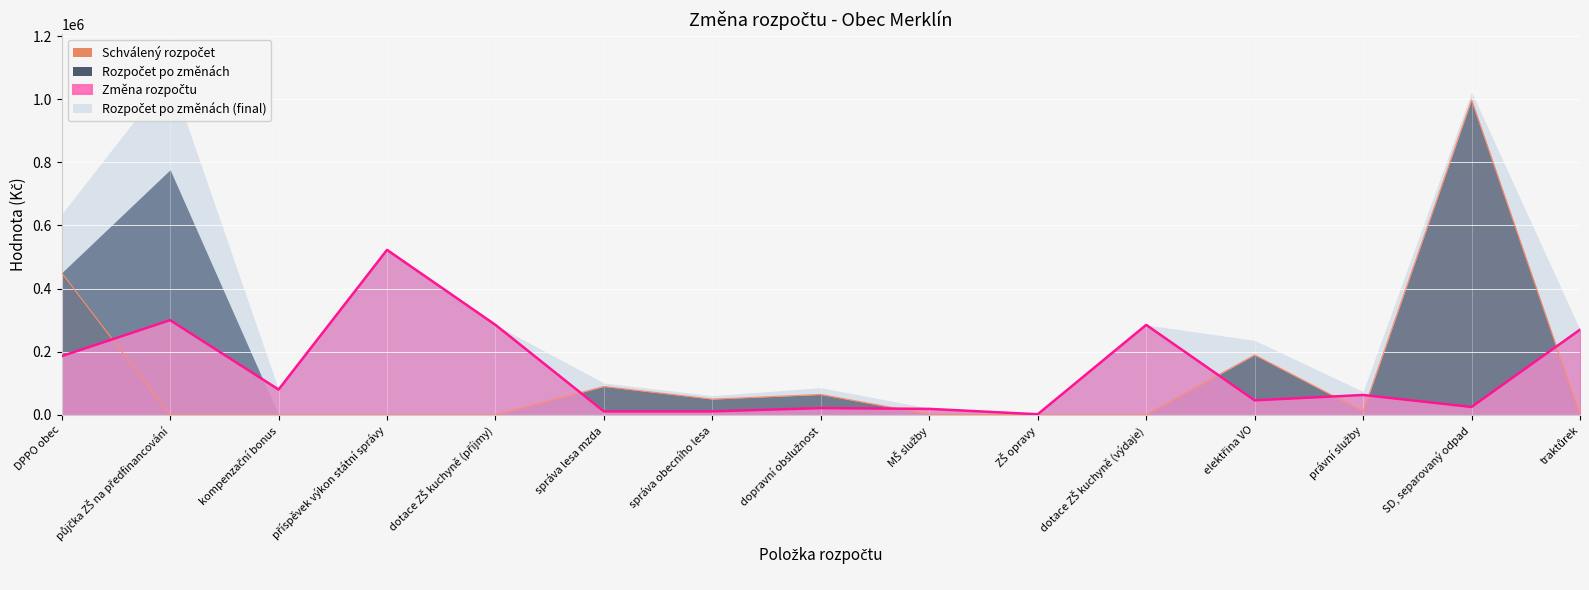

Where do Změna rozpočtu and Schválený rozpočet first cross each other?

DPPO obec and půjčka ZŠ na předfinancování